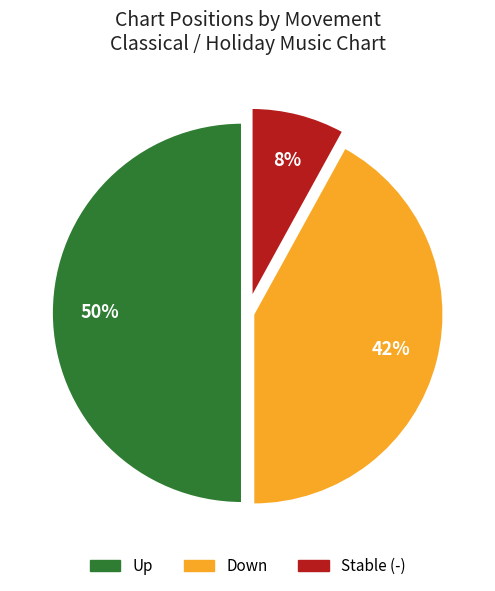

How many slices are in this pie chart?

3